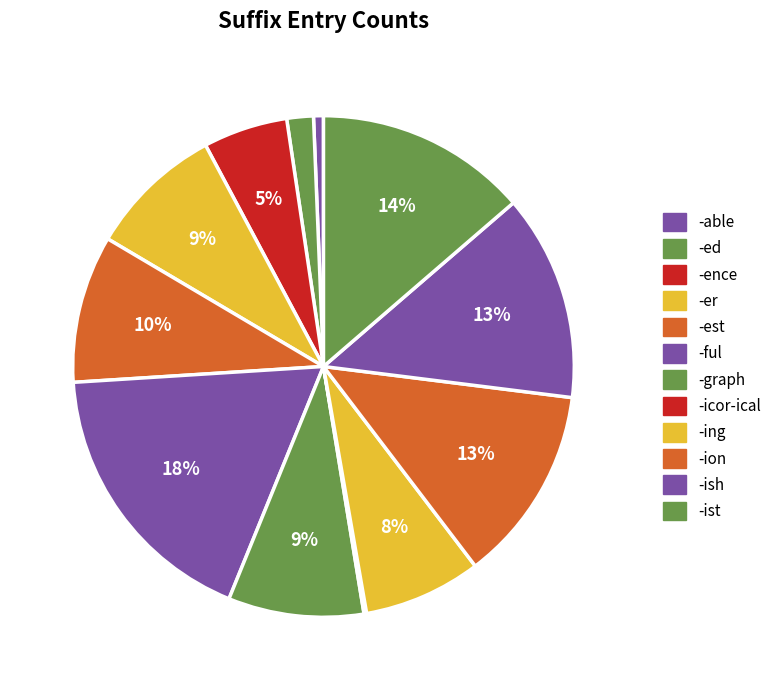

Do -icor-ical and -est together represent more than half of the pie?

No